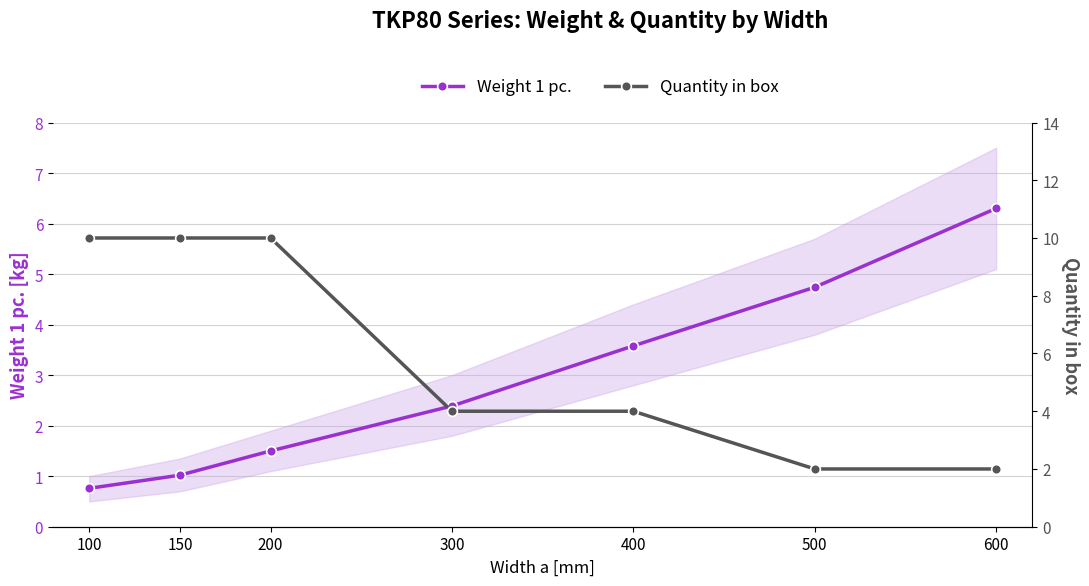

How many times do Quantity in box and Weight 1 pc. cross each other?

1